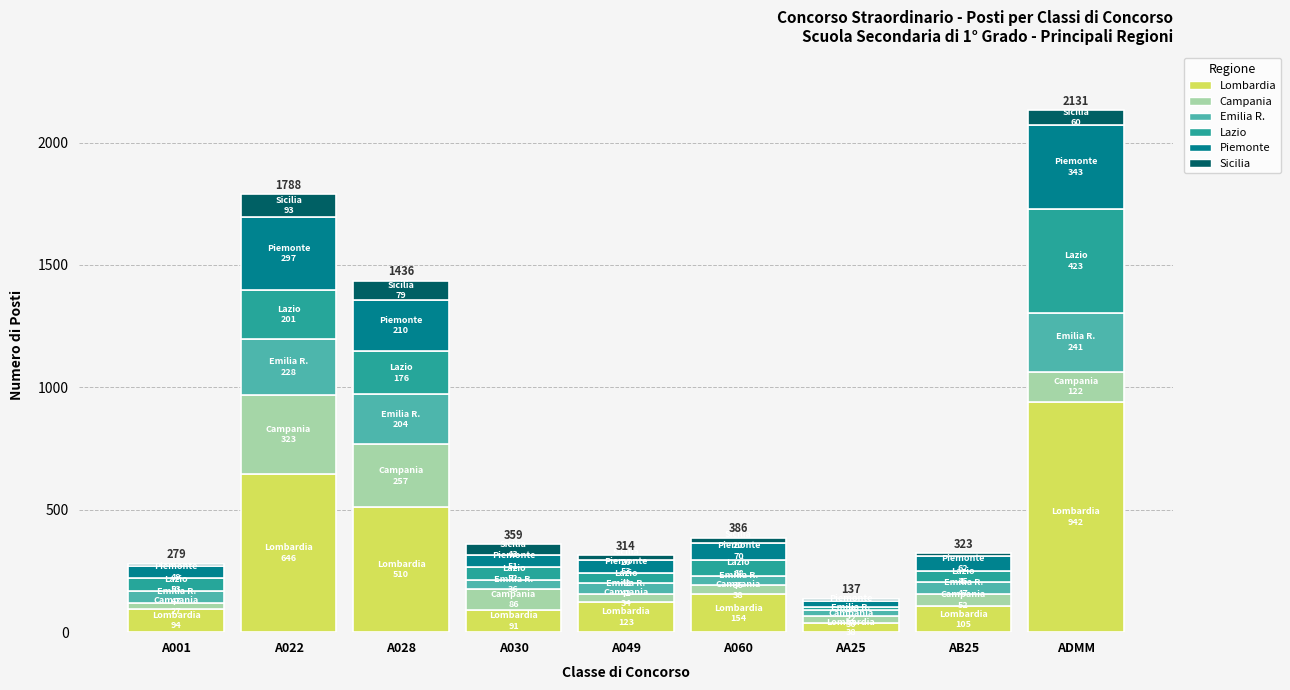

What is the total value across all series at A030?

359